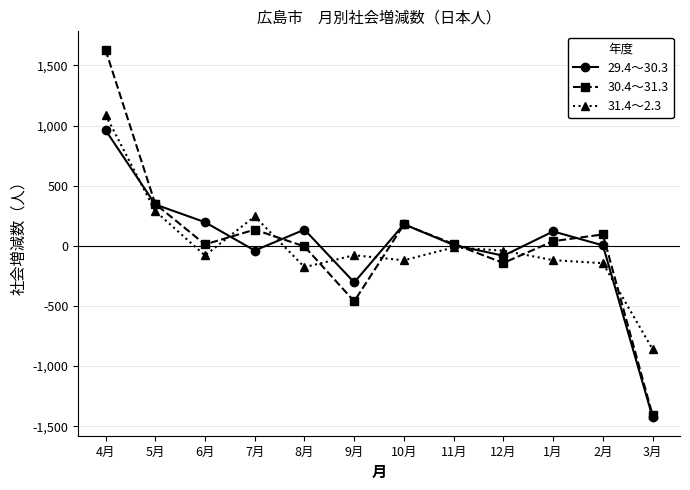

What is the greatest value displayed?

1631